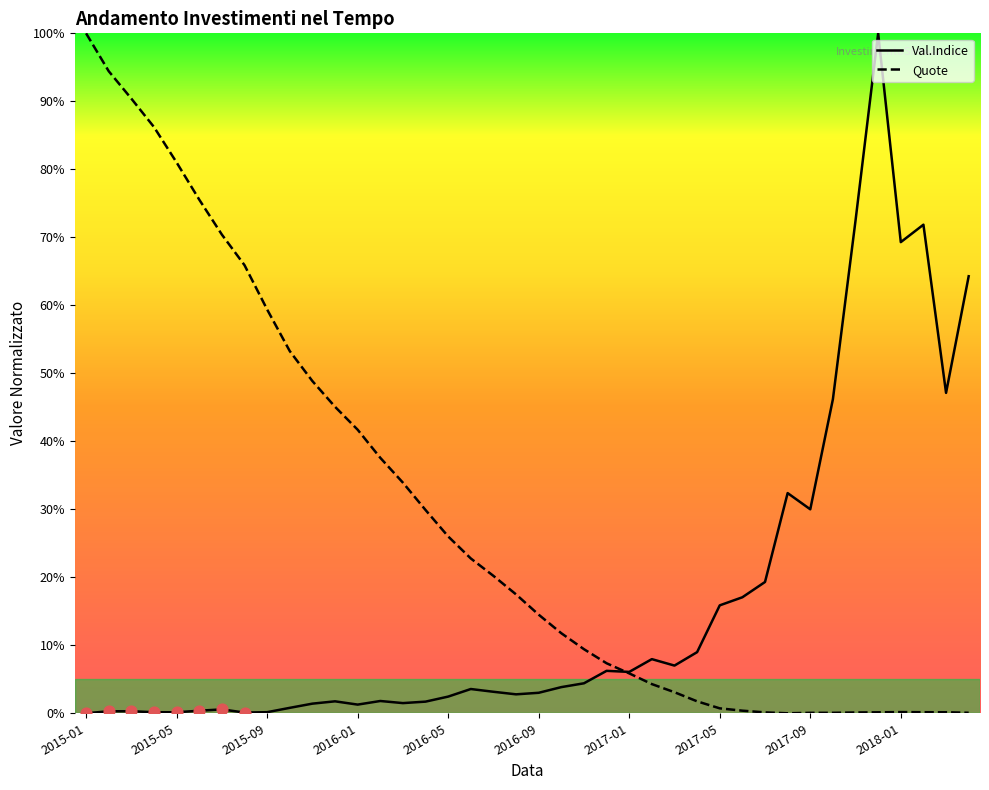

What are all the series names shown in the legend?

Val.Indice, Quote